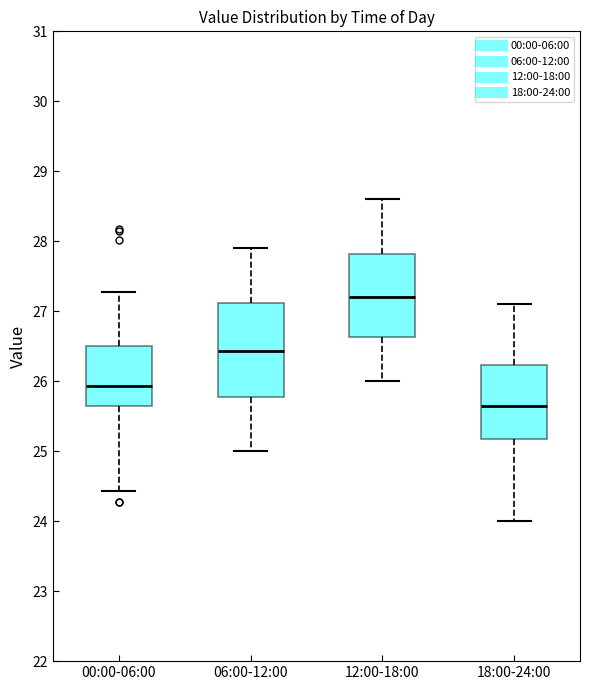

Comparing the boxes themselves (not the whiskers), which one is the tallest?

06:00-12:00